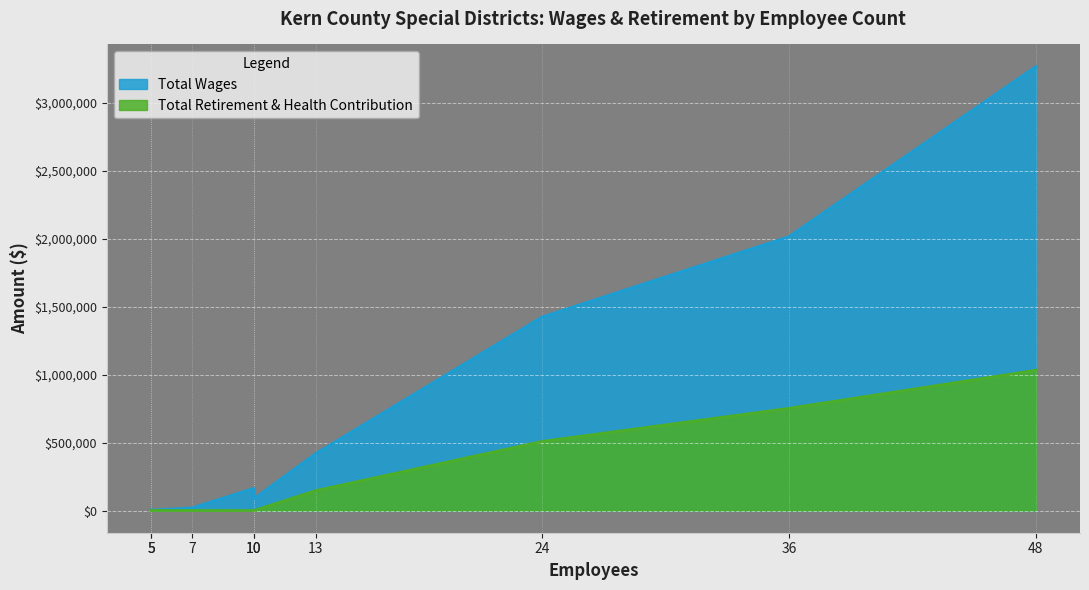

What is the difference between the second highest and second lowest values in the Total Wages series?

2011880